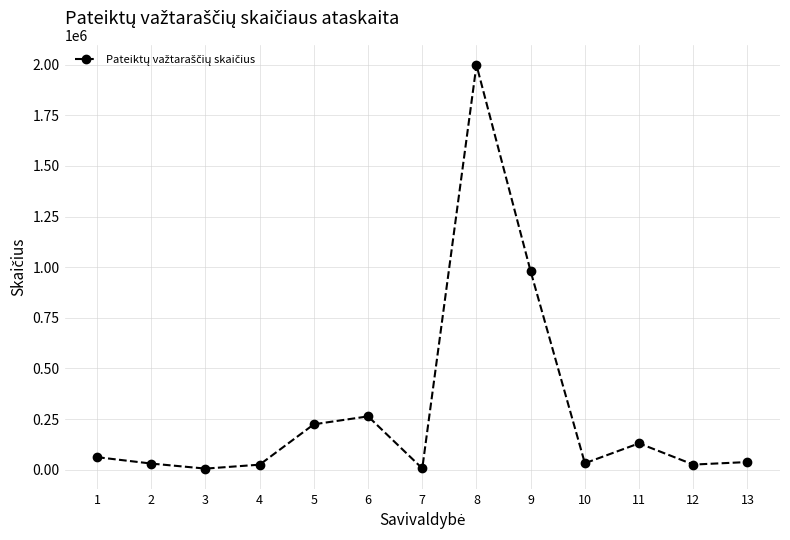

Between 7 and 8, which is larger?

8